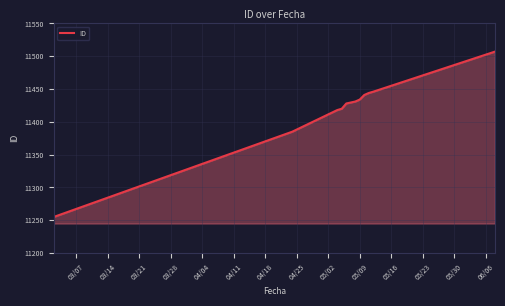

What is the maximum value shown in the chart?

11507